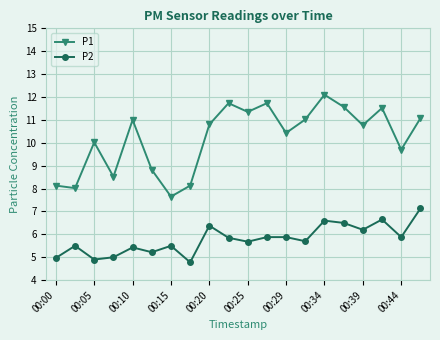

How many interior local valleys does the P2 series have?

7